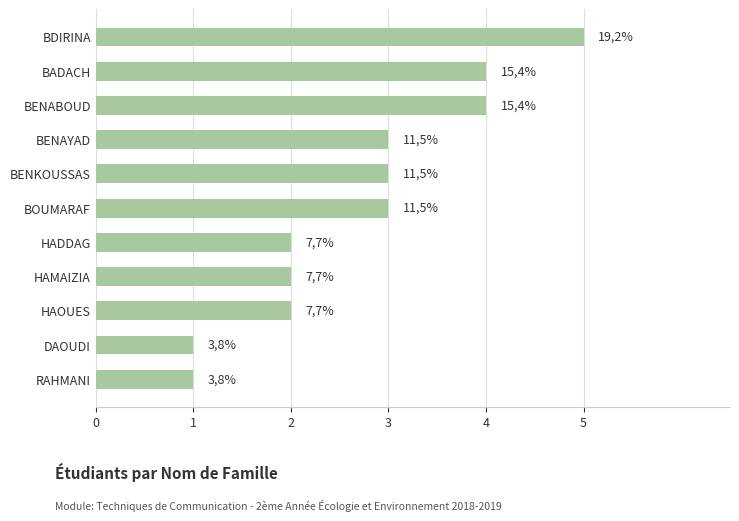

Does the chart contain any negative values?

No